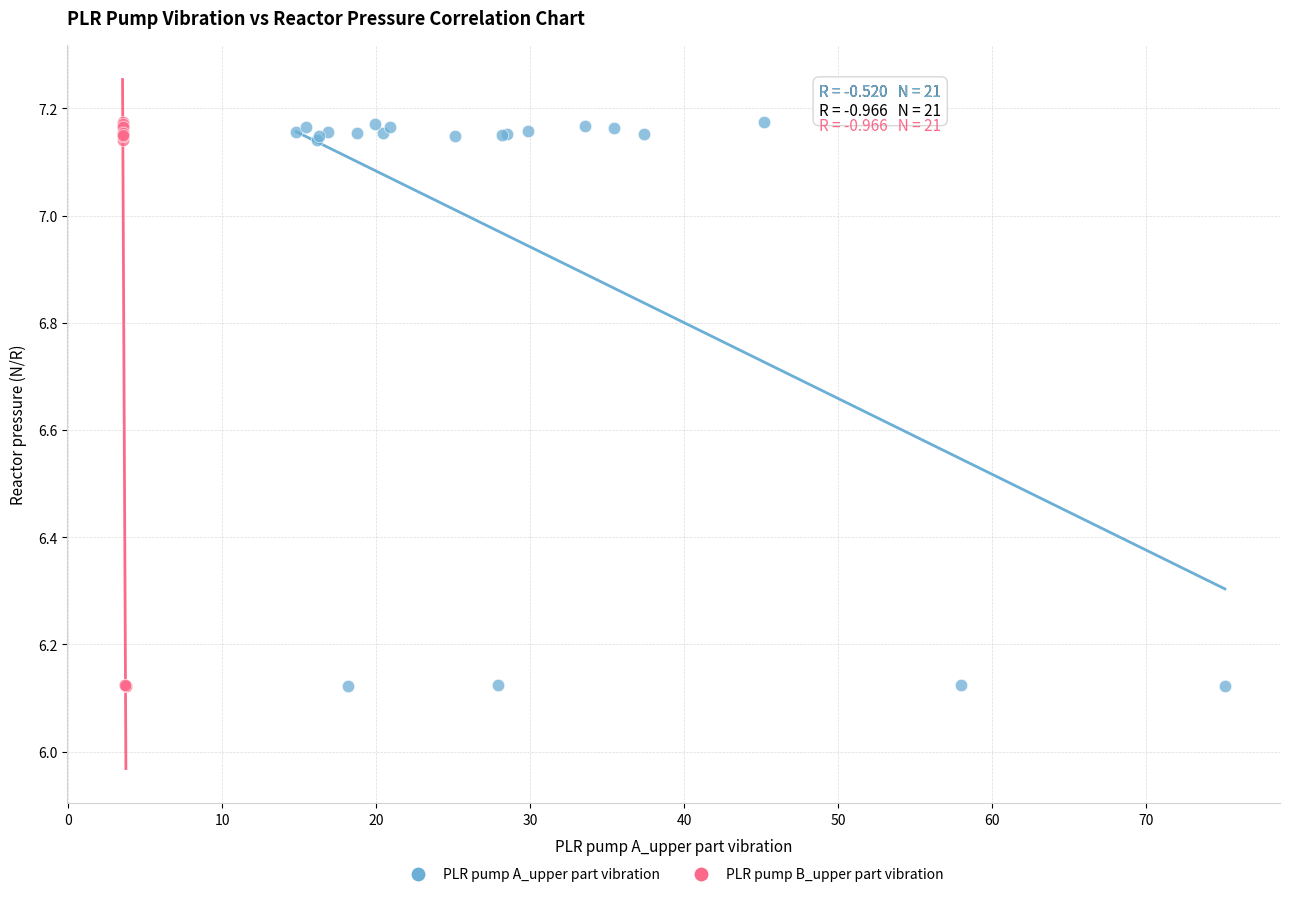

What are all the series names shown in the legend?

PLR pump A_upper part vibration, PLR pump B_upper part vibration